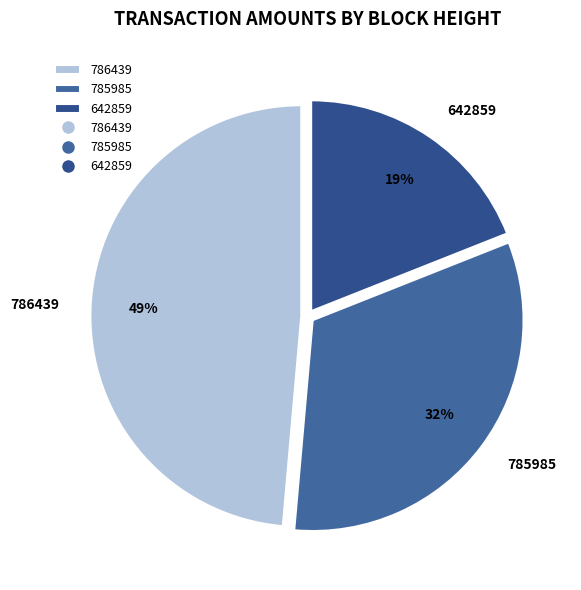

Which slice is the smallest?

642859